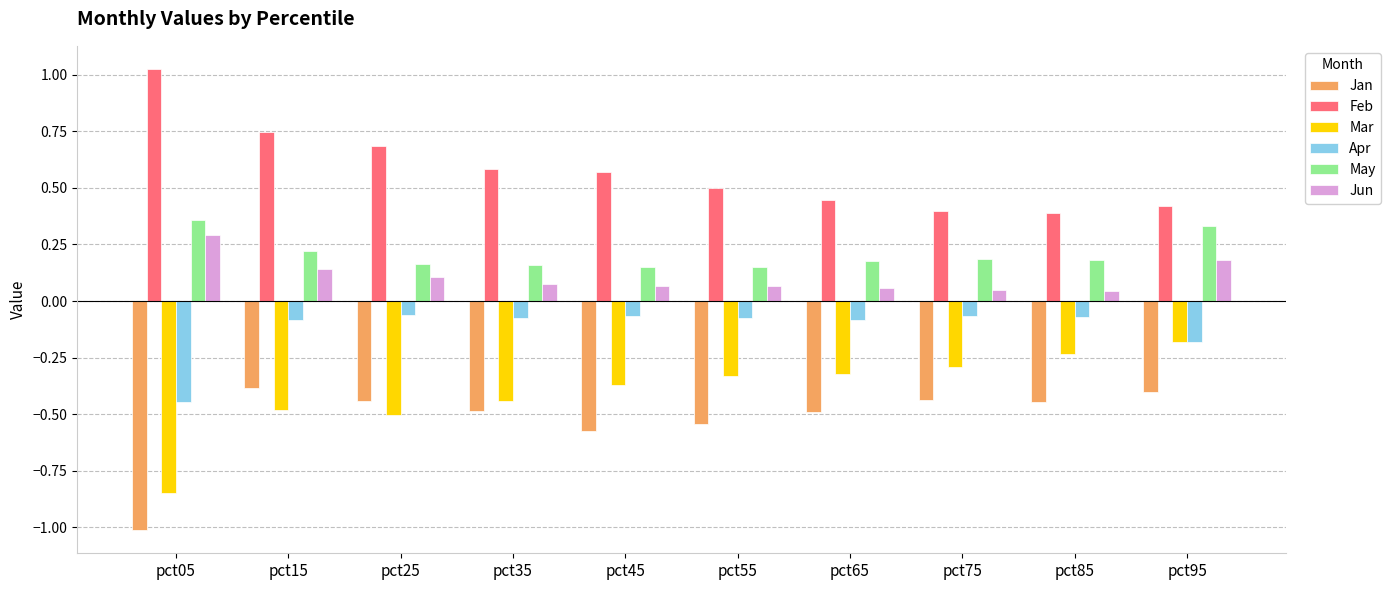

What is the minimum value shown in the chart?

-1.0